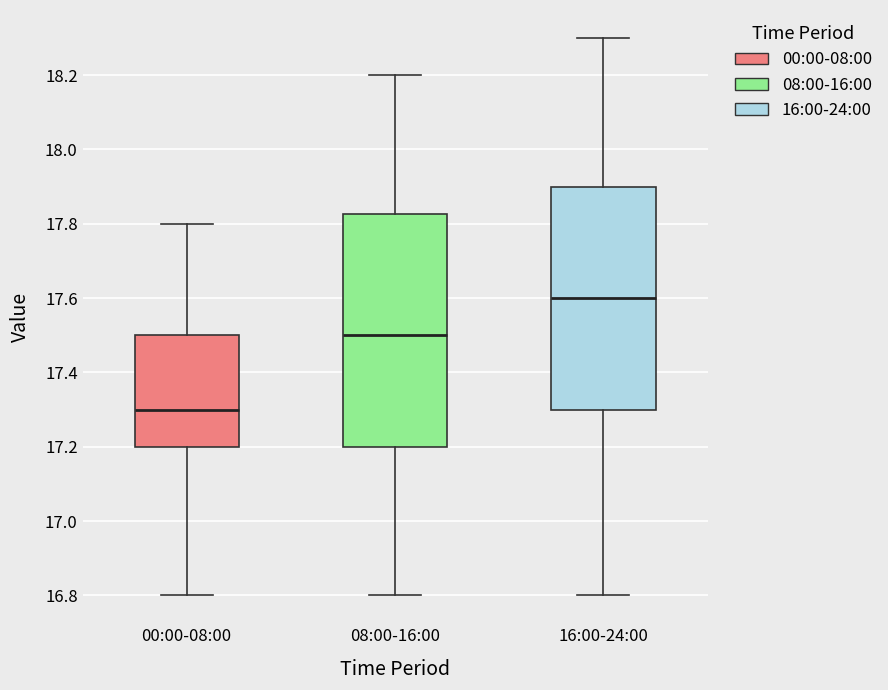

Where is the upper edge of the box for 00:00-08:00 on the y-axis? The values are not printed on the chart, so give them approximately, as read against the axis.

17.50